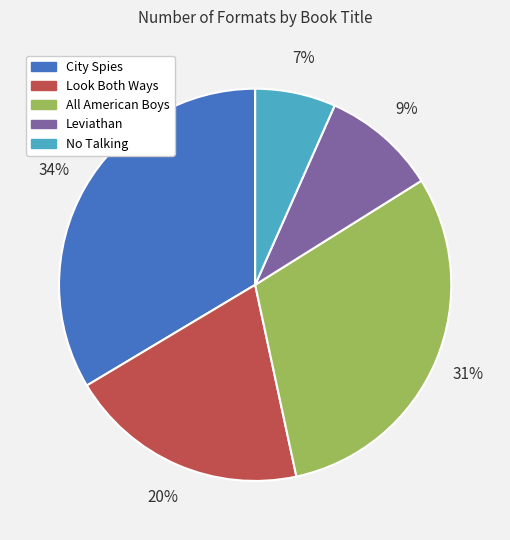

Rank the categories by value from highest to lowest.

City Spies, All American Boys, Look Both Ways, Leviathan, No Talking